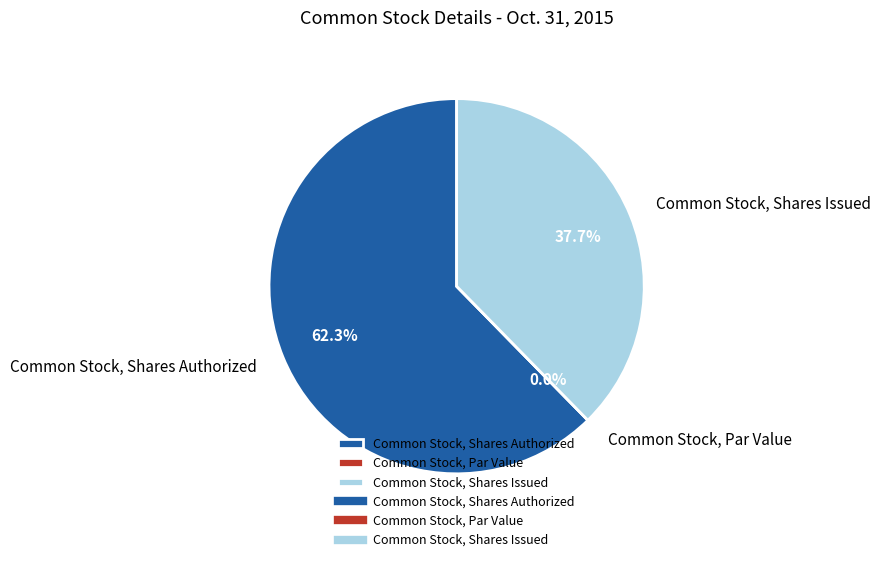

Does any single category account for the majority?

Yes